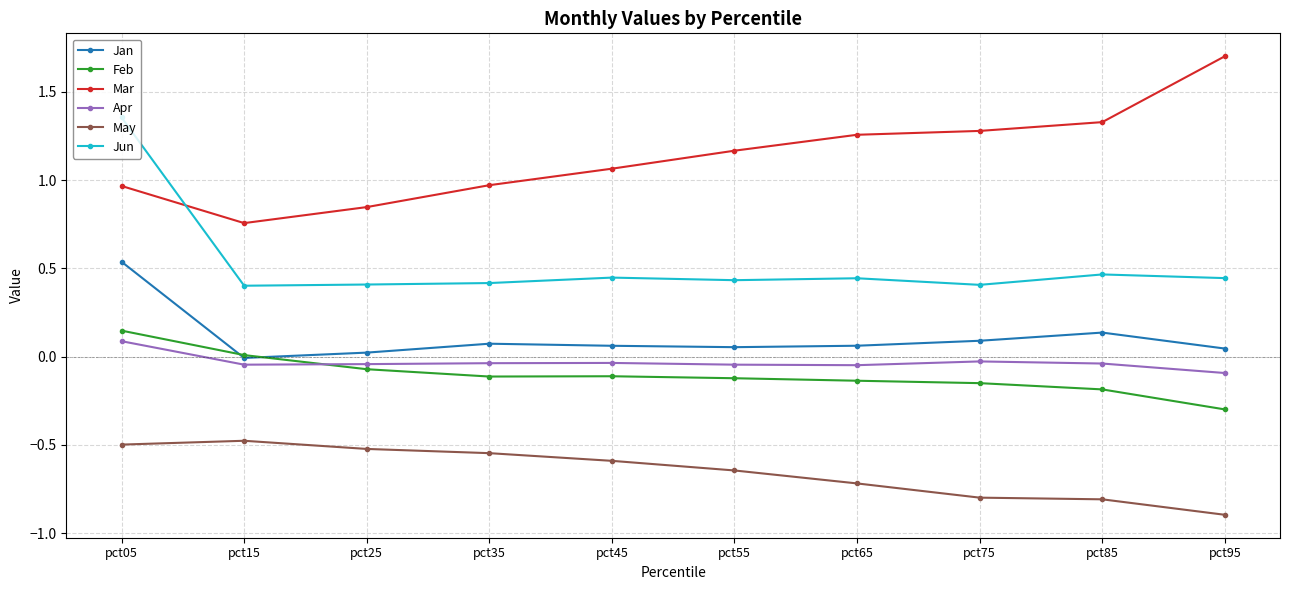

At which category does Mar reach its first local valley?

pct15